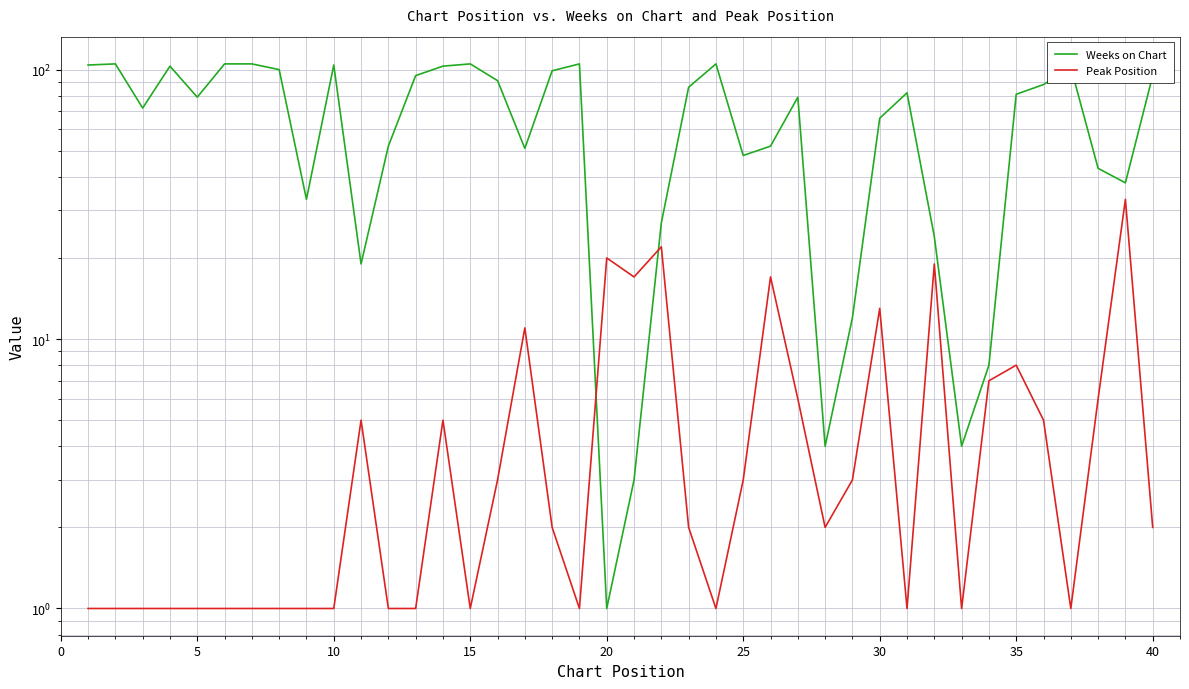

Which series has the widest spread of values?

Weeks on Chart